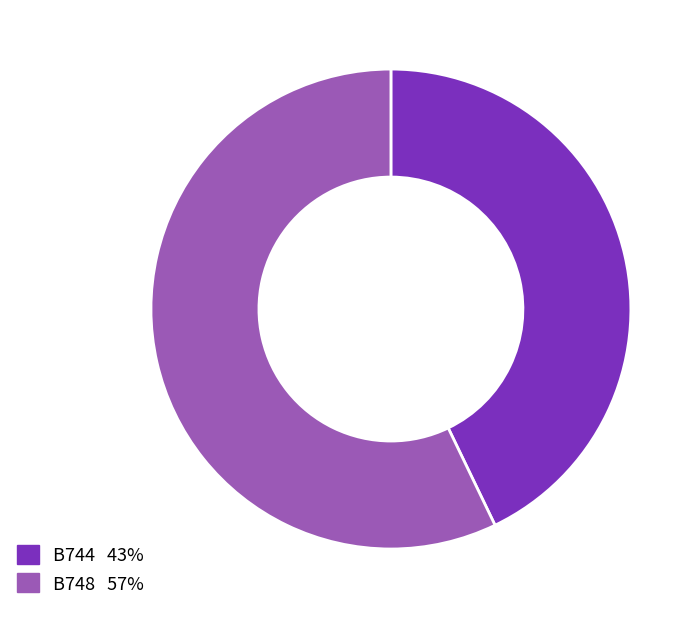

Is there a majority slice in this chart?

Yes